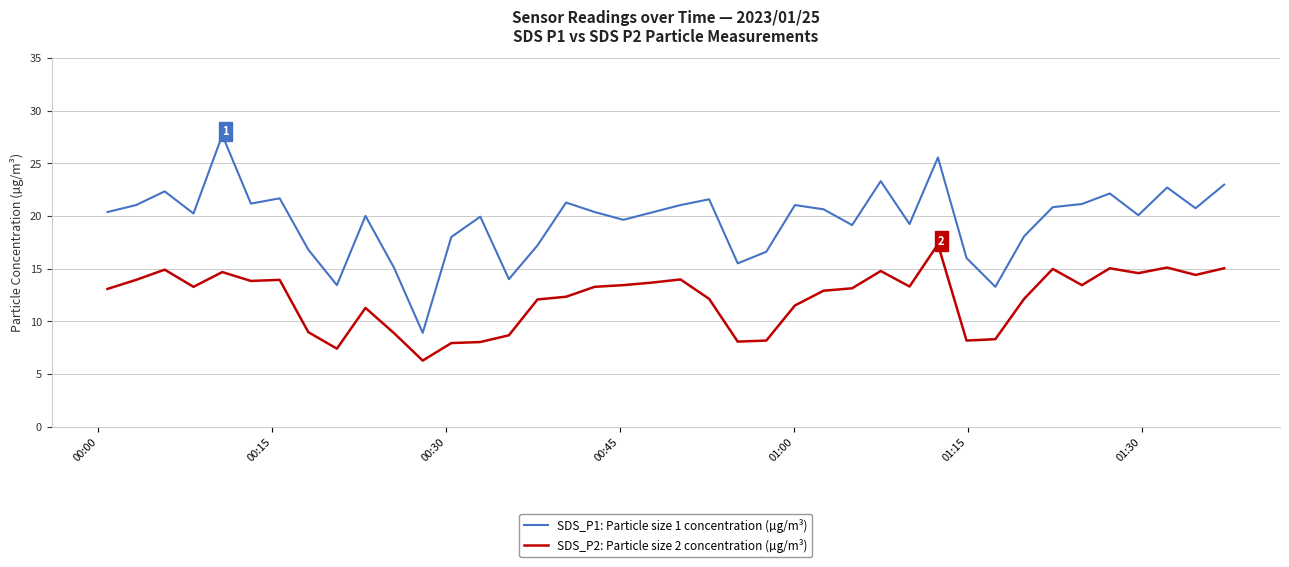

What is the minimum value for SDS_P1: Particle size 1 concentration (µg/m³)?

8.9